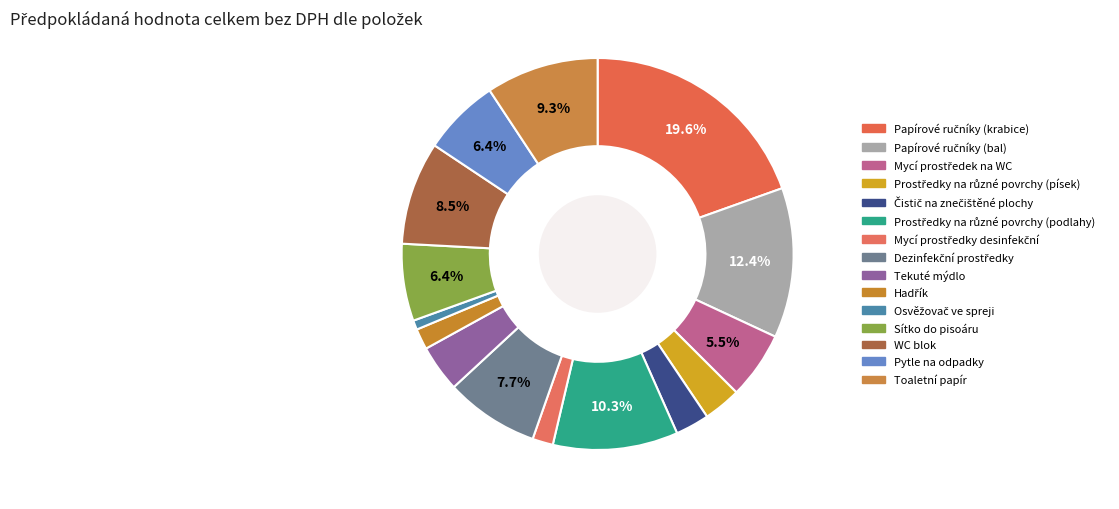

Is Hadřík the majority of the pie?

No